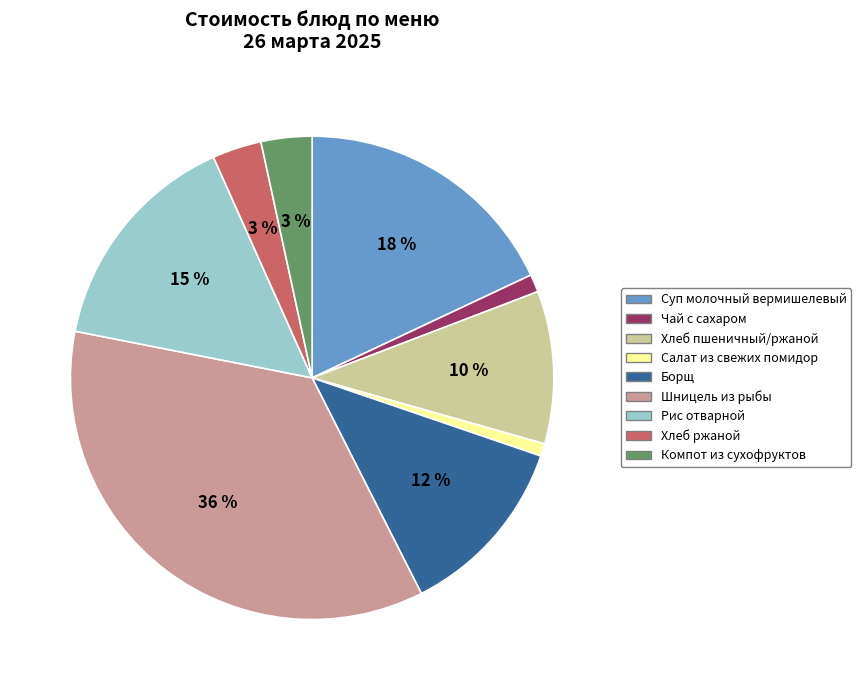

To the nearest percent, what is the combined percentage of Шницель из рыбы and Компот из сухофруктов?

39%